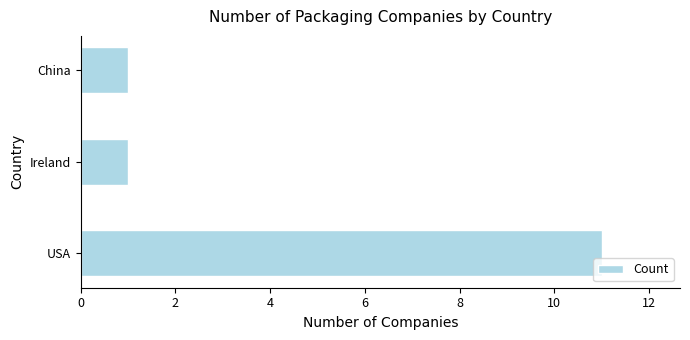

The chart shows a value of 11 at USA. True or false?

True